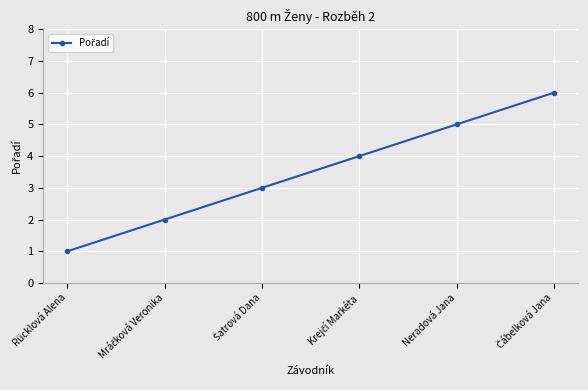

Count the number of data series in this chart.

1